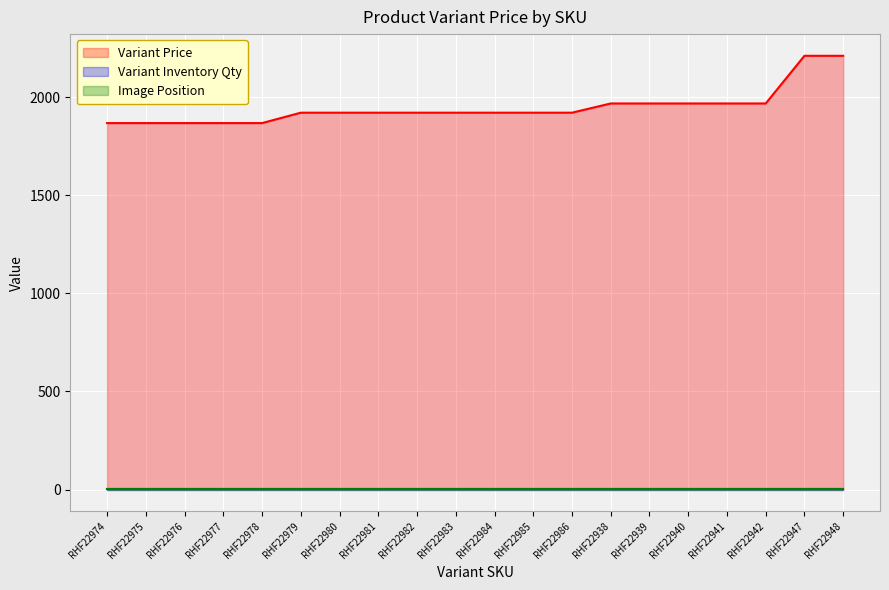

The Image Position series shows 1 at RHF22984. True or false?

True